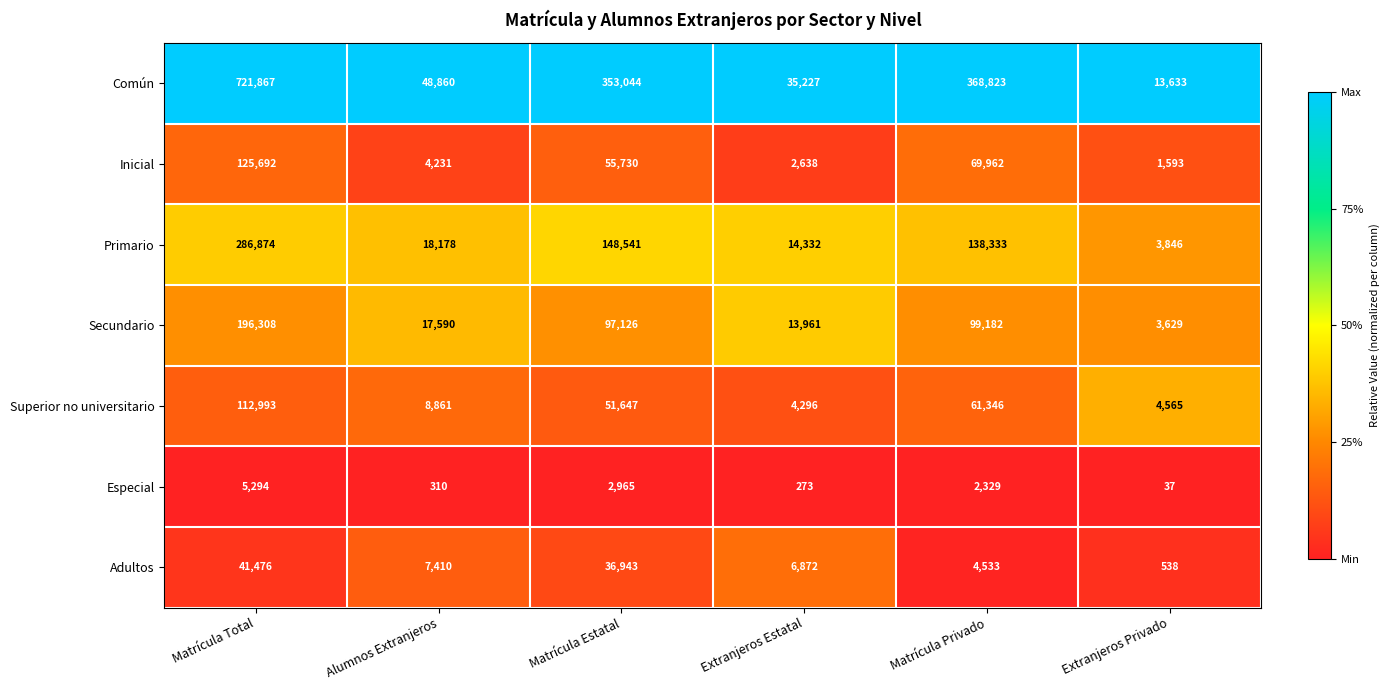

What is the difference between the Adultos values at Extranjeros Estatal and Extranjeros Privado?

6334